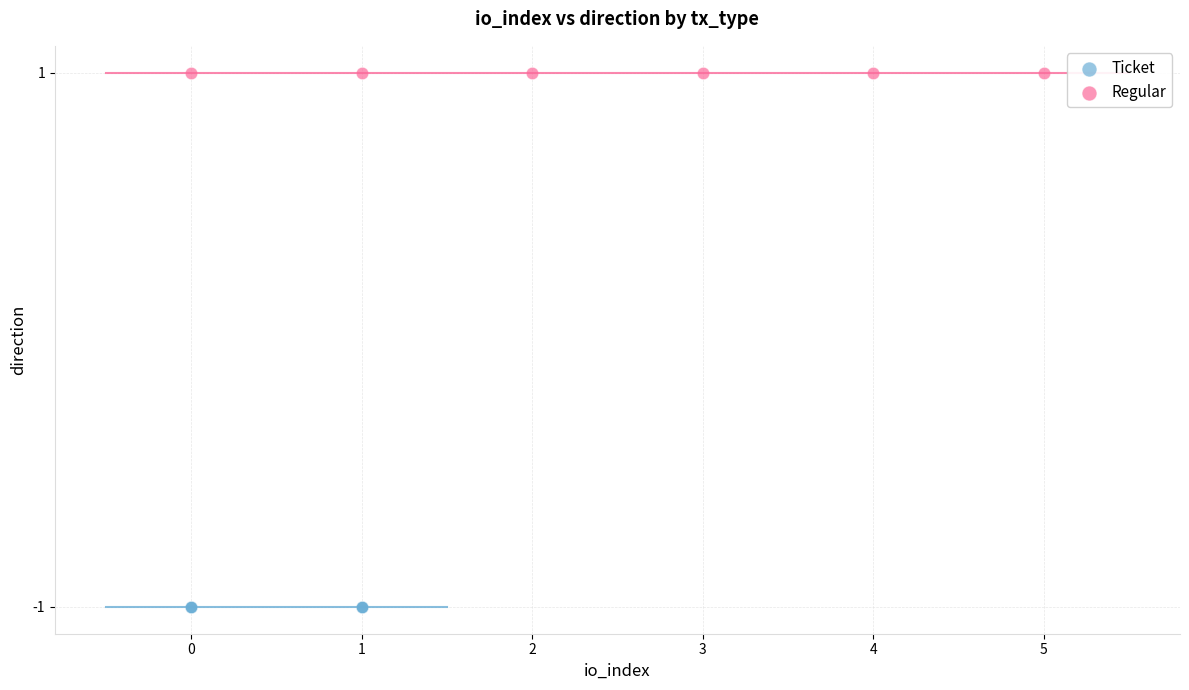

Which series reaches the maximum Y coordinate?

Regular